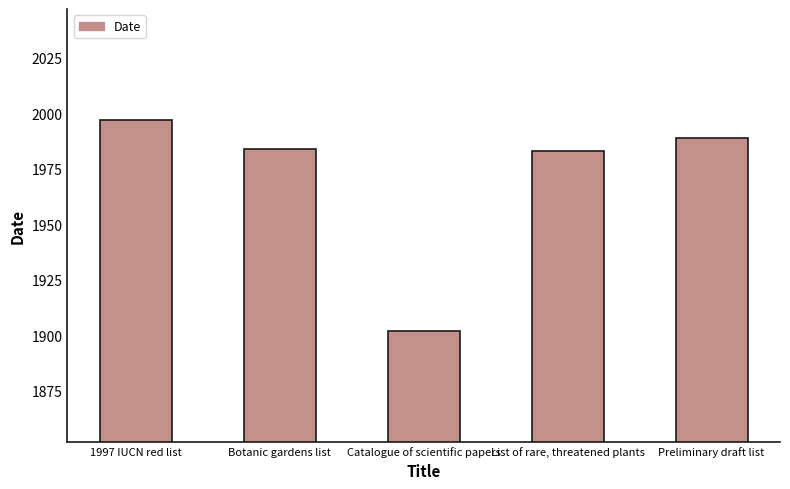

What position from the right is Catalogue of scientific papers?

3